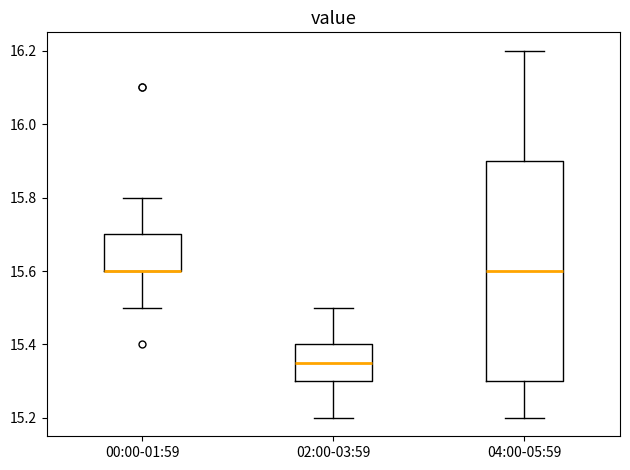

Where is the lower edge of the box for 00:00-01:59 on the y-axis? The values are not printed on the chart, so give them approximately, as read against the axis.

15.60